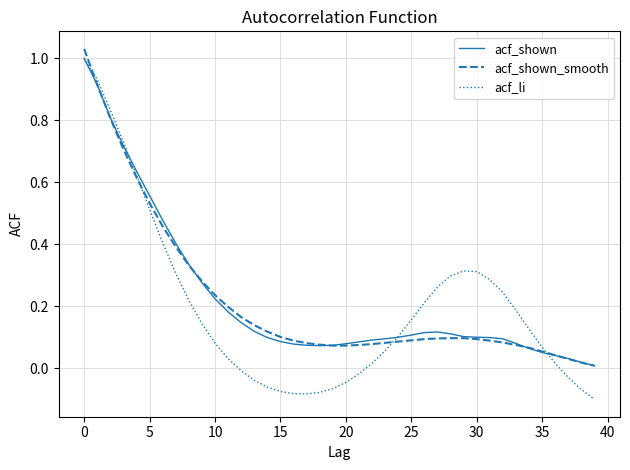

Which series has the widest spread of values?

acf_li